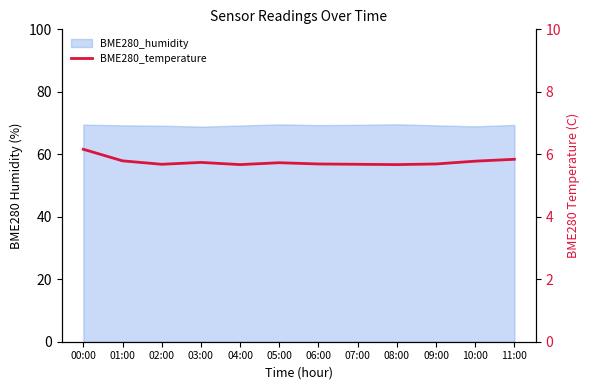

What is the average value?

5.8